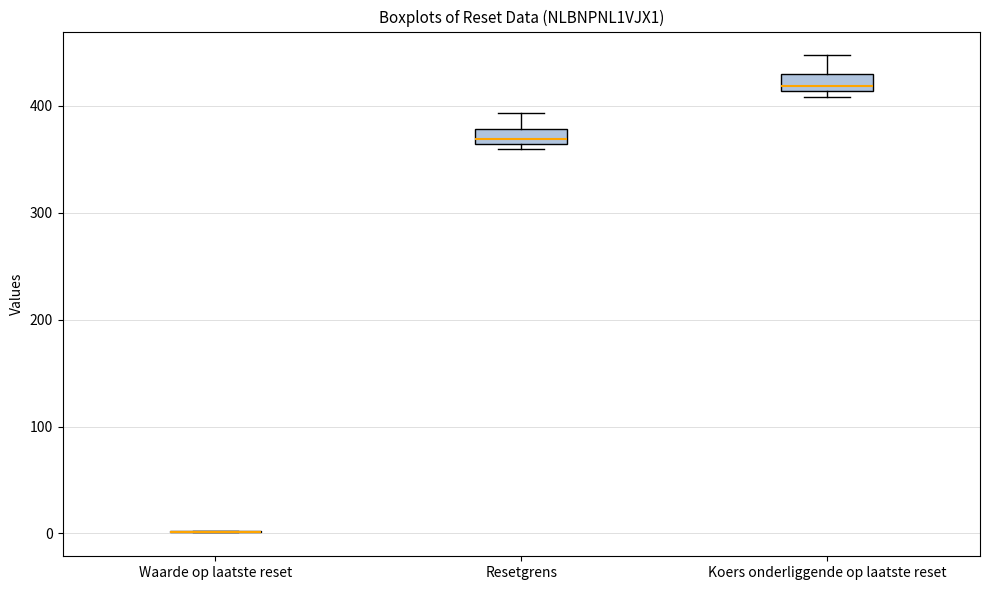

Where is the upper edge of the box for Koers onderliggende op laatste reset on the y-axis? The values are not printed on the chart, so give them approximately, as read against the axis.

430